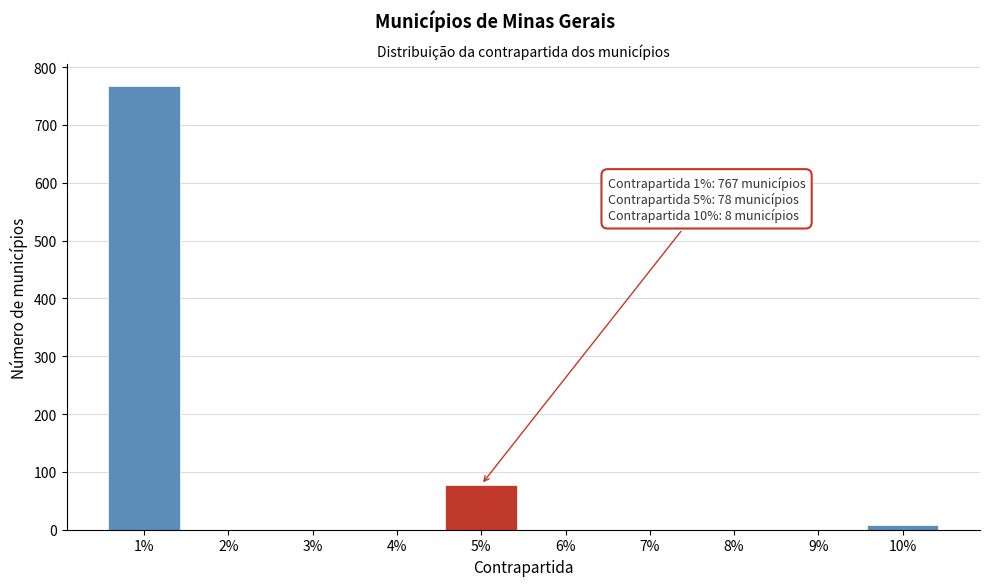

Reading left to right, list all the values displayed in this chart.

1%=767	2%=0	3%=0	4%=0	5%=78	6%=0	7%=0	8%=0	9%=0	10%=8